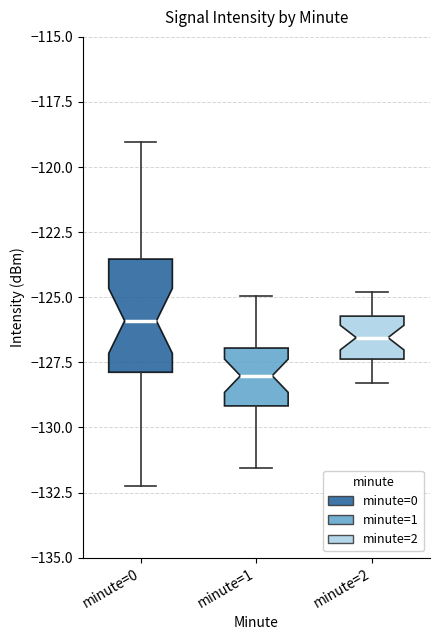

Which box is the tallest, from its lower edge to its upper edge?

minute=0